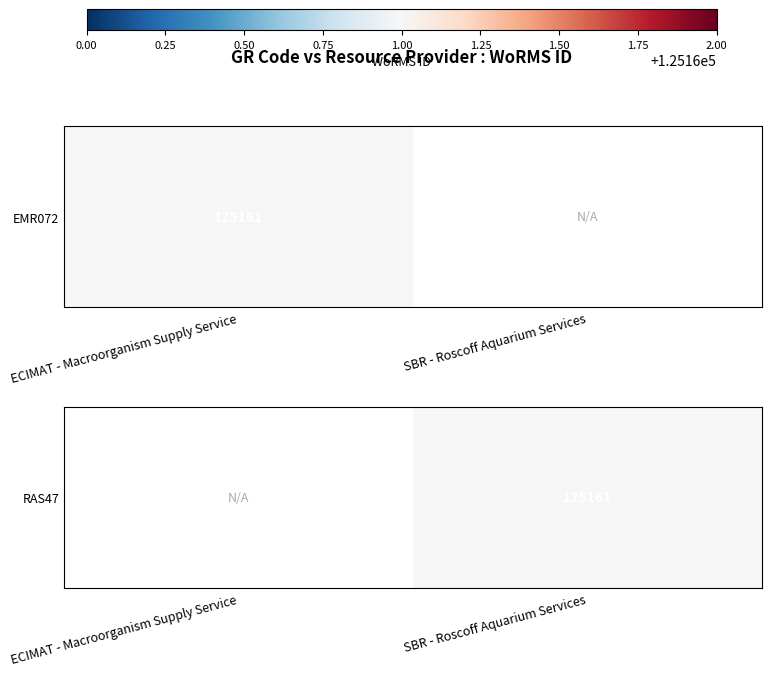

At which category does the chart reach its minimum across all series?

SBR - Roscoff Aquarium Services